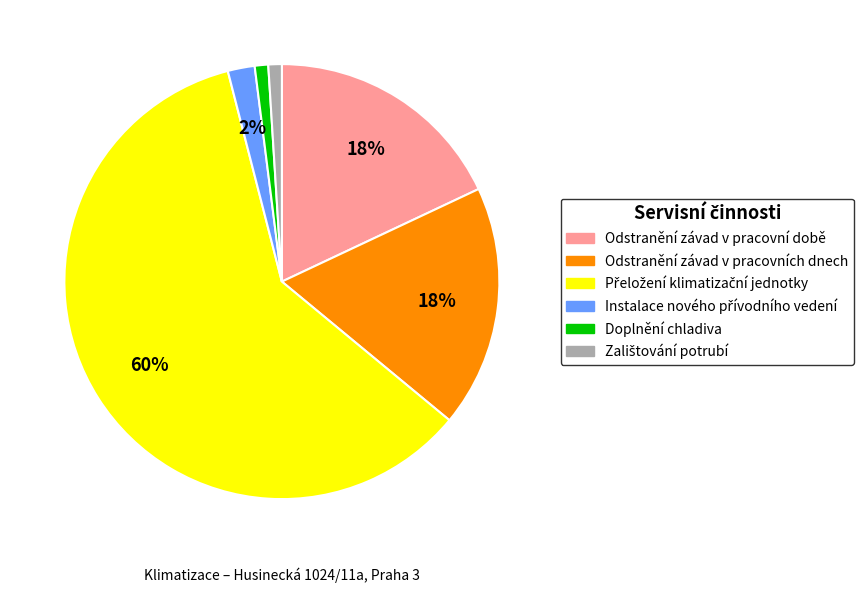

To the nearest percent, what portion does Odstranění závad v pracovní době represent?

18%